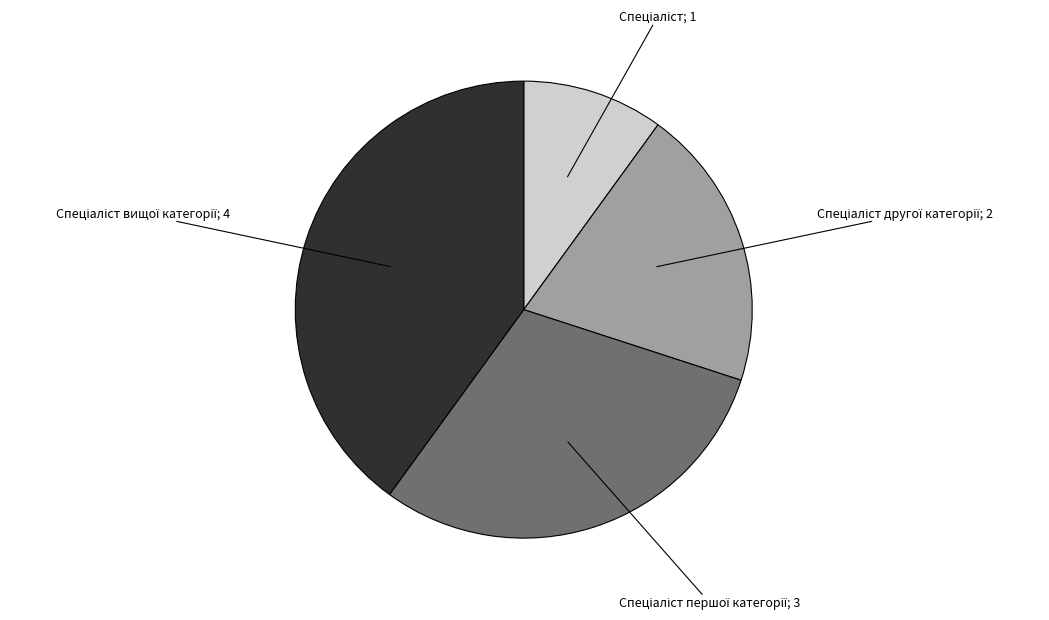

Is there any slice that represents more than half of the pie?

No